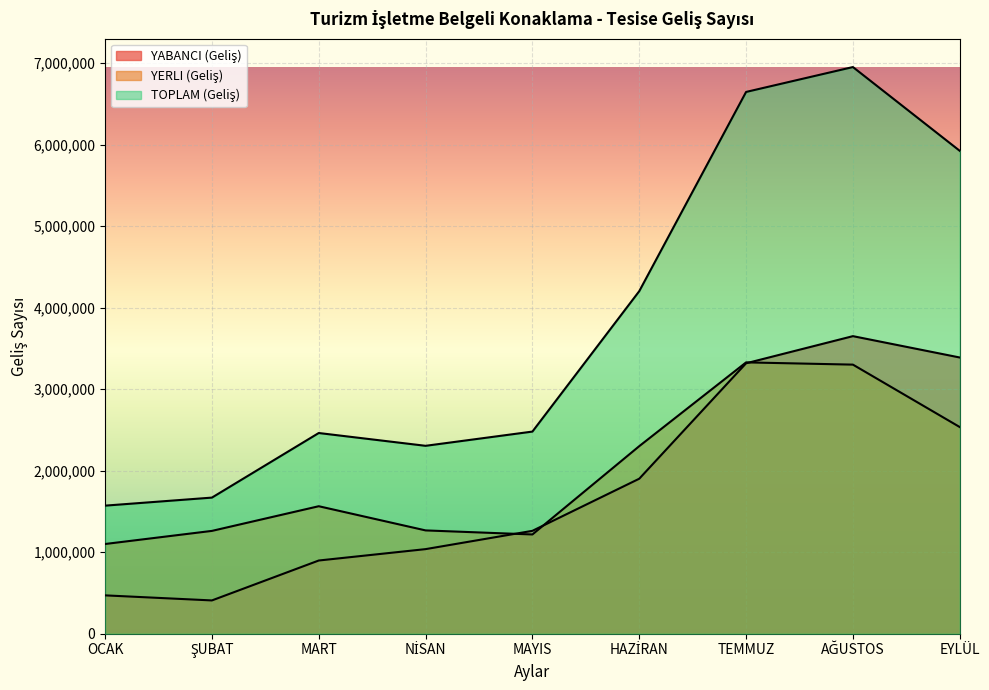

True or false: YERLI (Geliş) and YABANCI (Geliş) intersect in this chart.

True